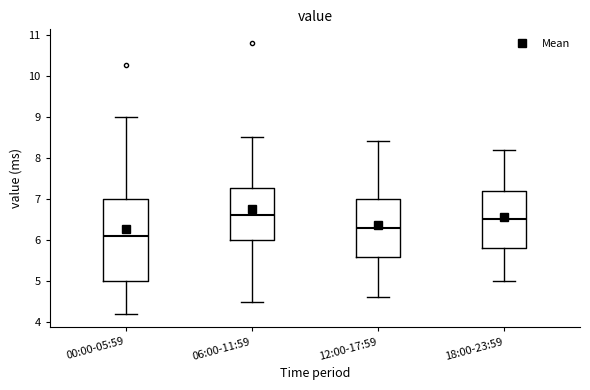

Which box is the tallest, from its lower edge to its upper edge?

00:00-05:59